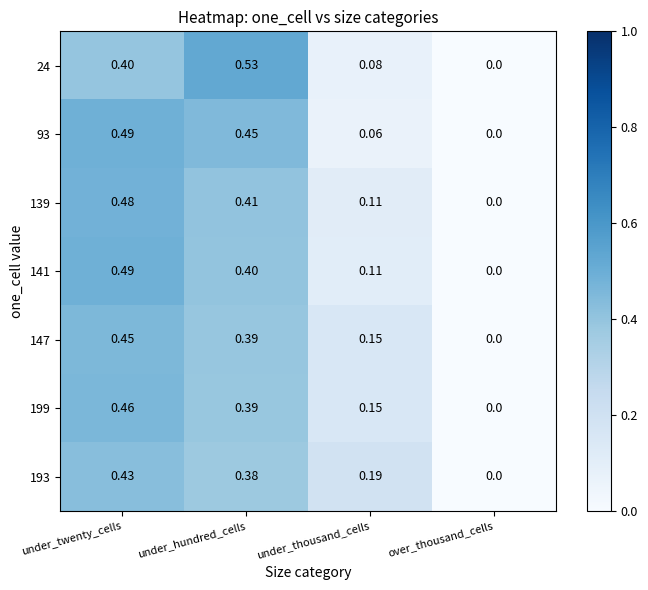

Where is 24 nearest to the value 0?

over_thousand_cells